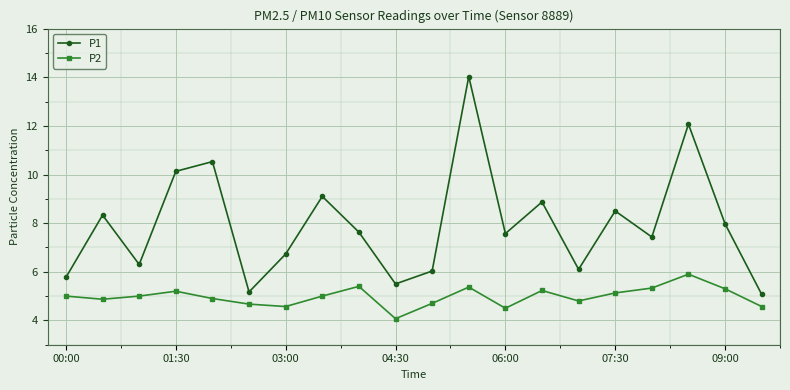

Which series has the largest total across all categories?

P1